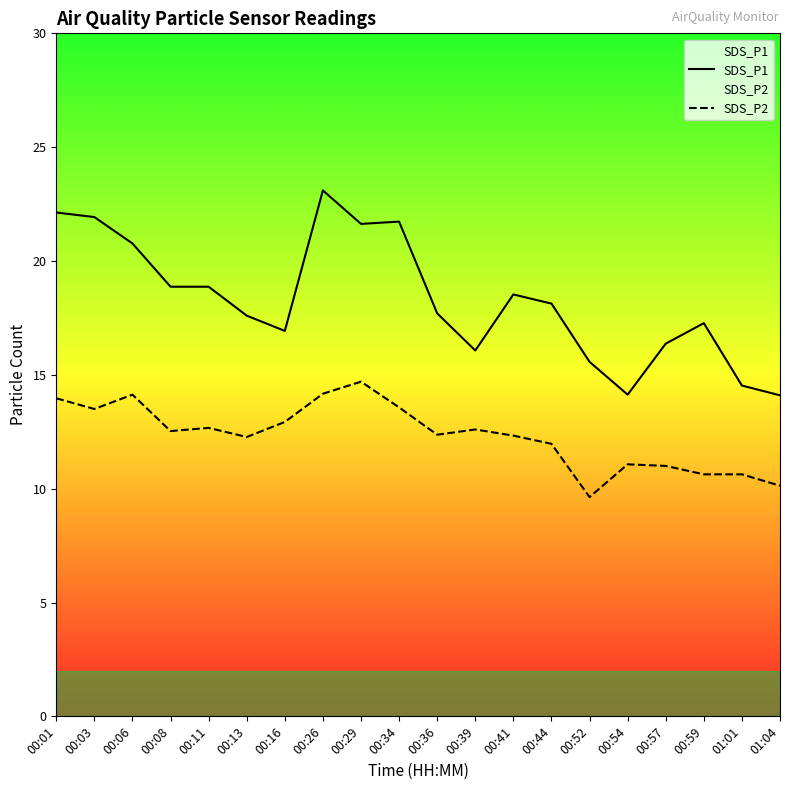

Which series has the largest total across all categories?

SDS_P1